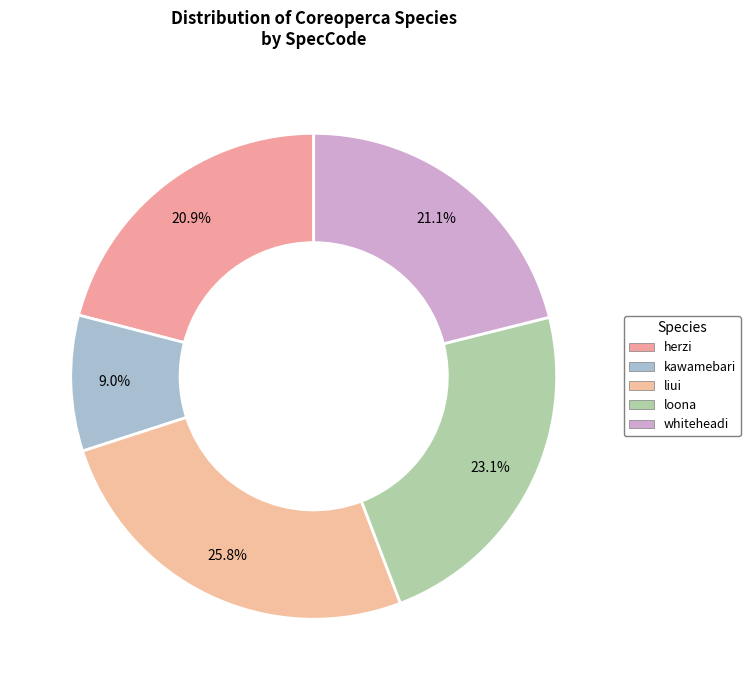

Combined, what portion of the pie is herzi and kawamebari?

30.0%